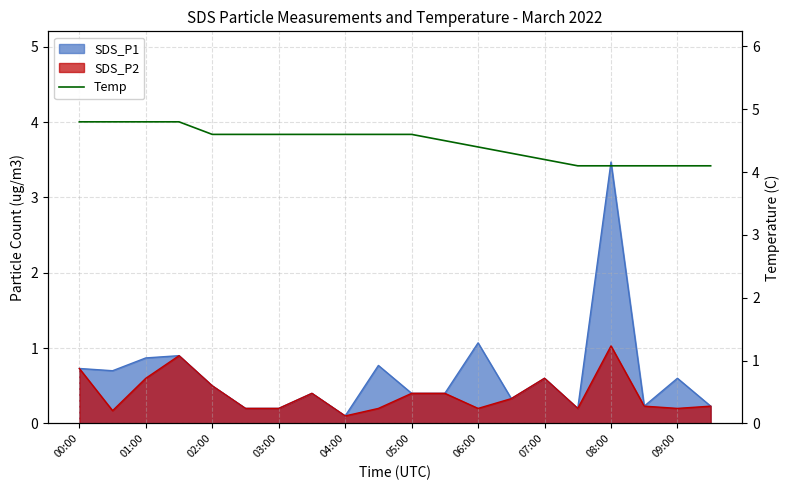

Which category has the highest value across all series?

00:00